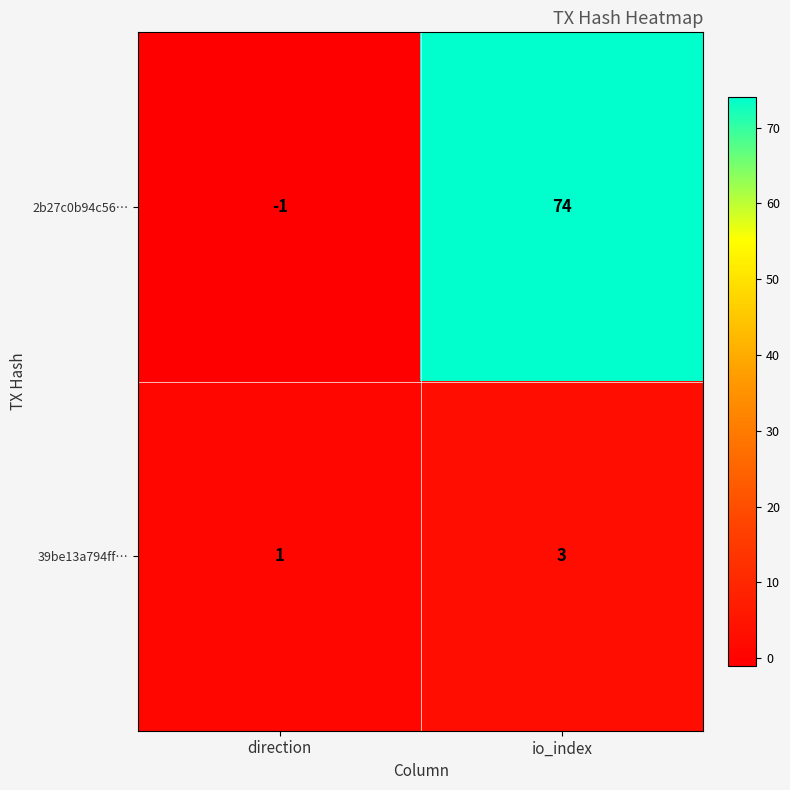

Which category has the lowest value in the 2b27c0b94c56… series?

direction